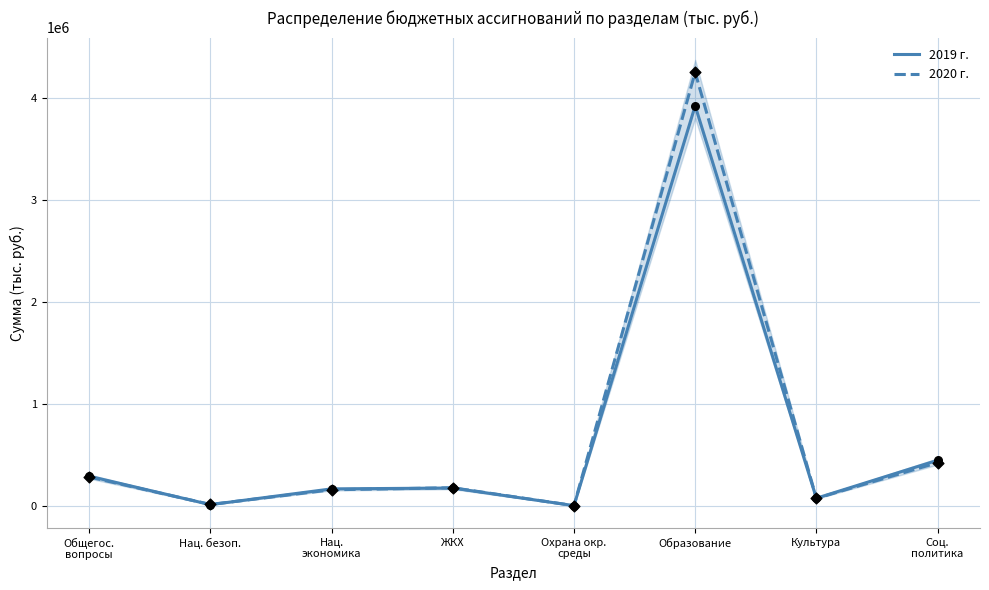

Which series has the largest Y range (max minus min)?

2020 г.